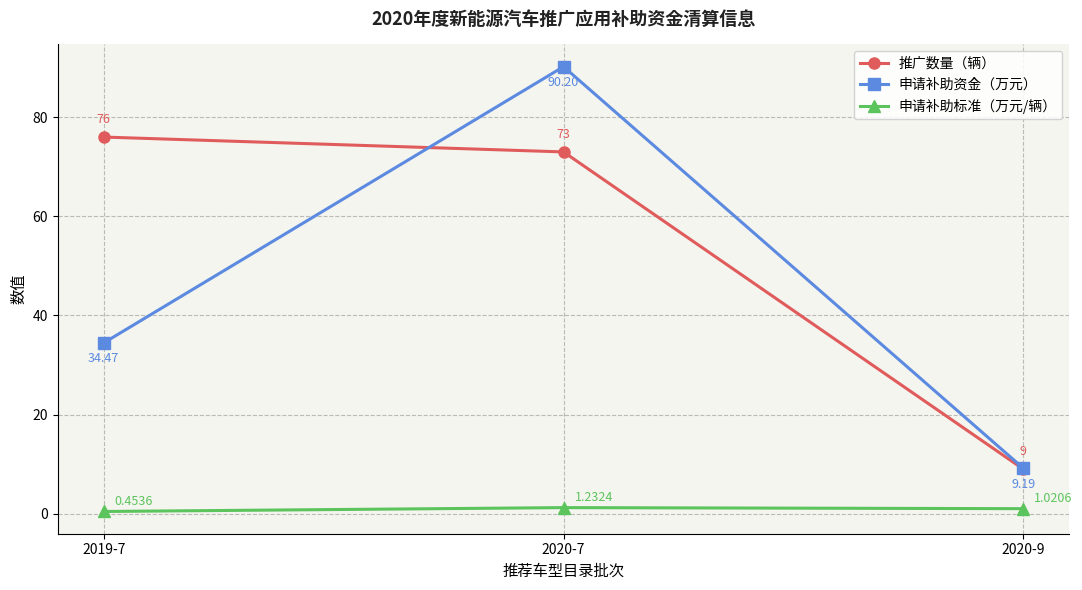

What position from the left is 2020-9?

3